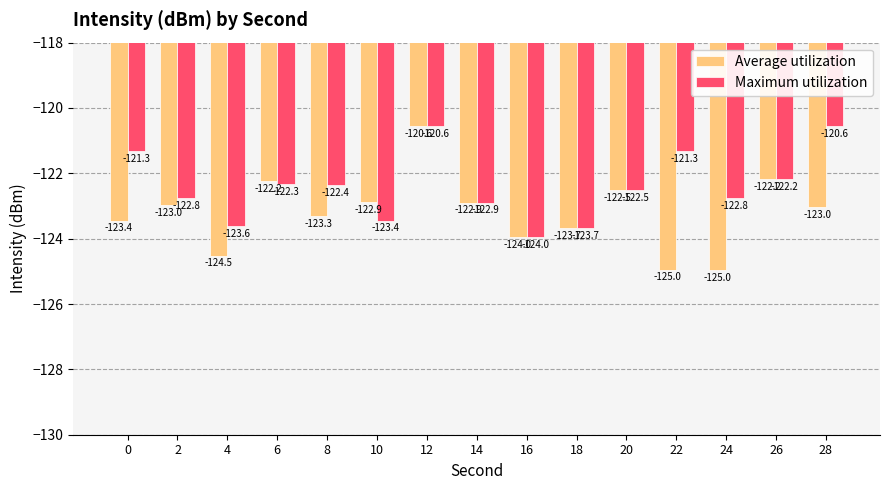

What is the value of the Average utilization bar at the 4th from the left?

-122.2